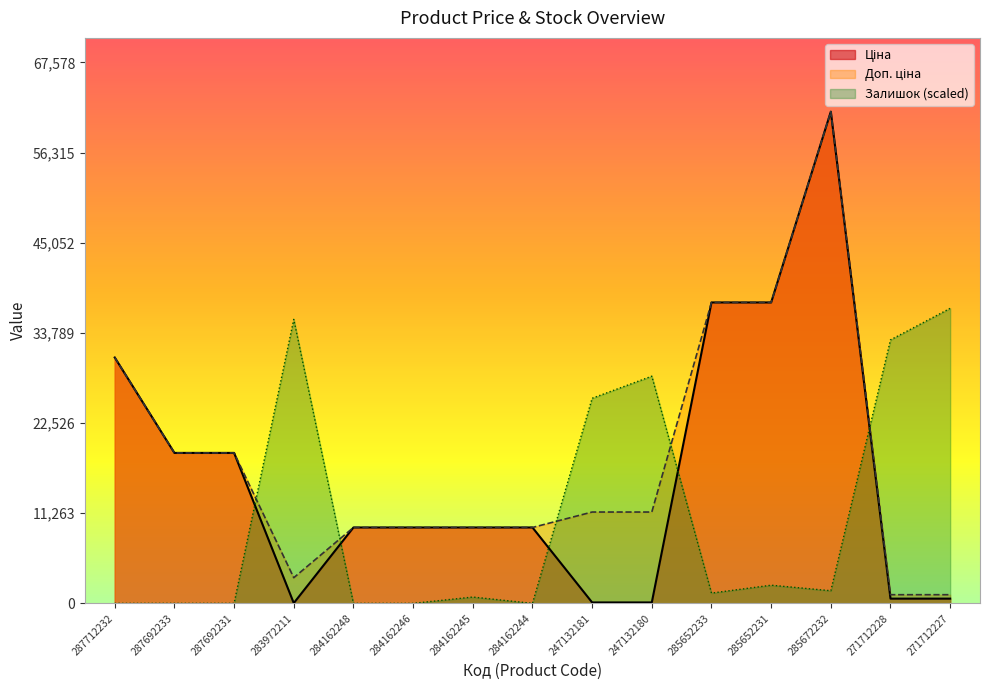

How many interior local peaks does the Залишок series have?

4